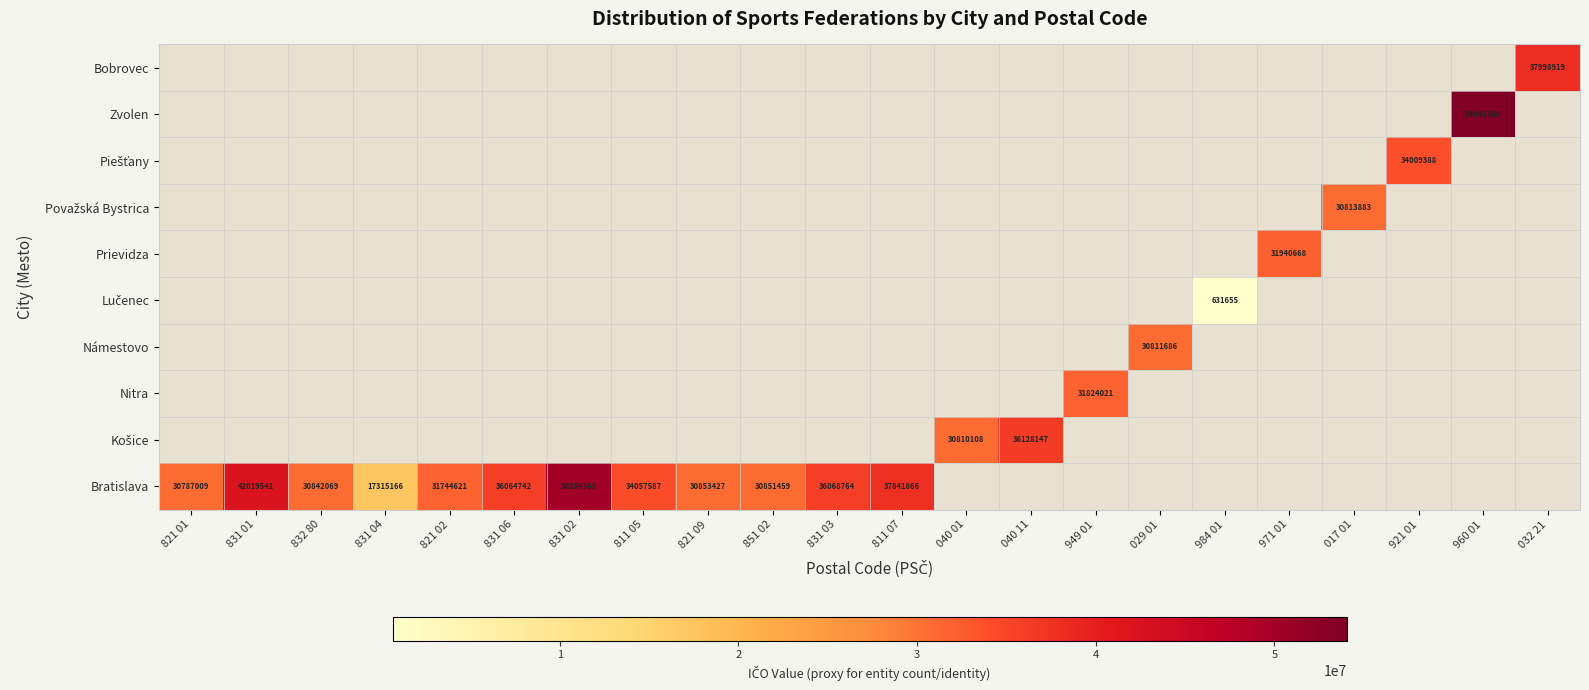

How many positive values does the Bratislava series have?

12